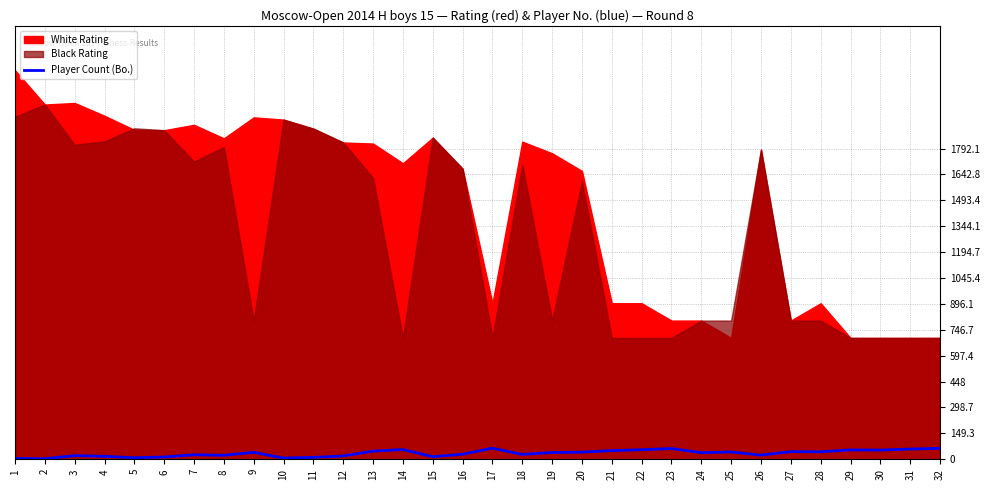

What is the approximate value at 28, to the nearest 5?

45